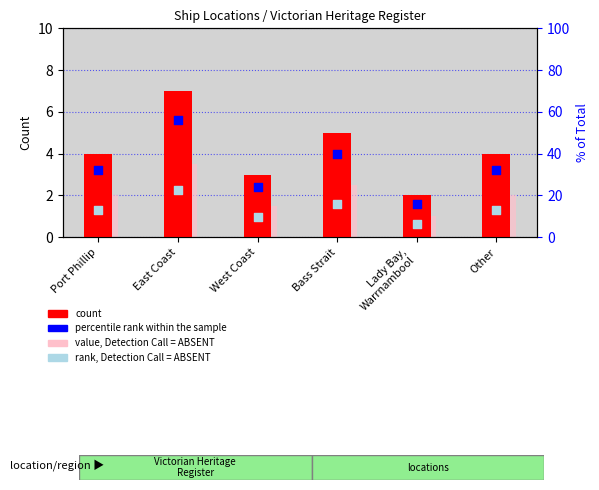

Which series has the largest total across all categories?

percentile rank within the sample